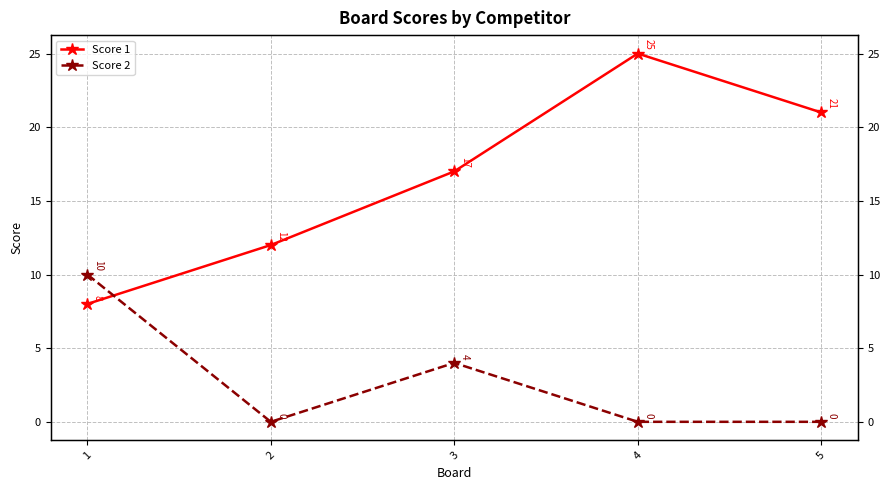

What is the average value of the Score 2 series?

3